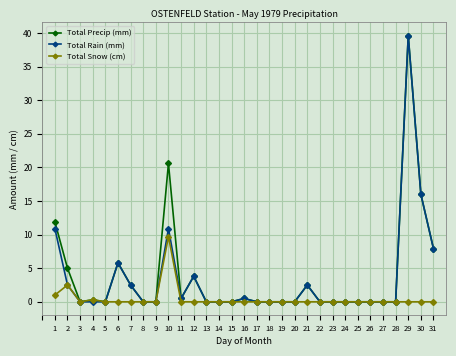

The Total Precip (mm) series shows 16.9 at 20. True or false?

False